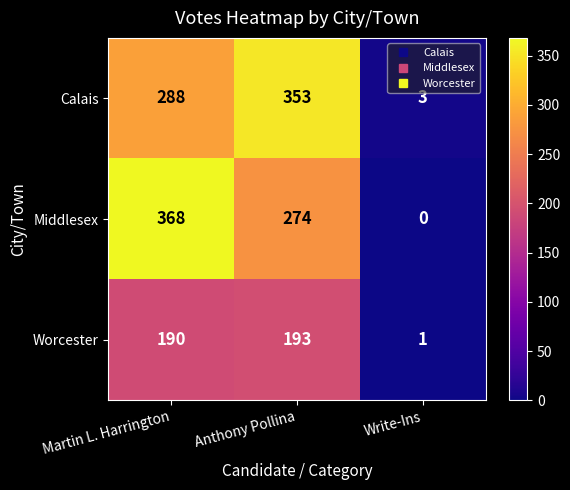

Reading left to right, transcribe all the data shown in this chart.

Calais: 288	353	3
Middlesex: 368	274	0
Worcester: 190	193	1